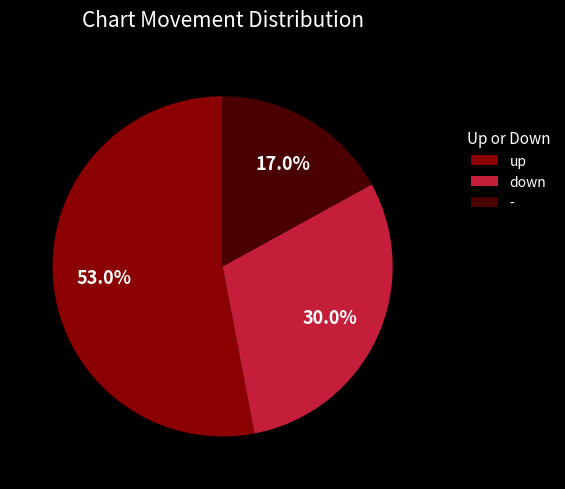

Which has a higher value, up or down?

up